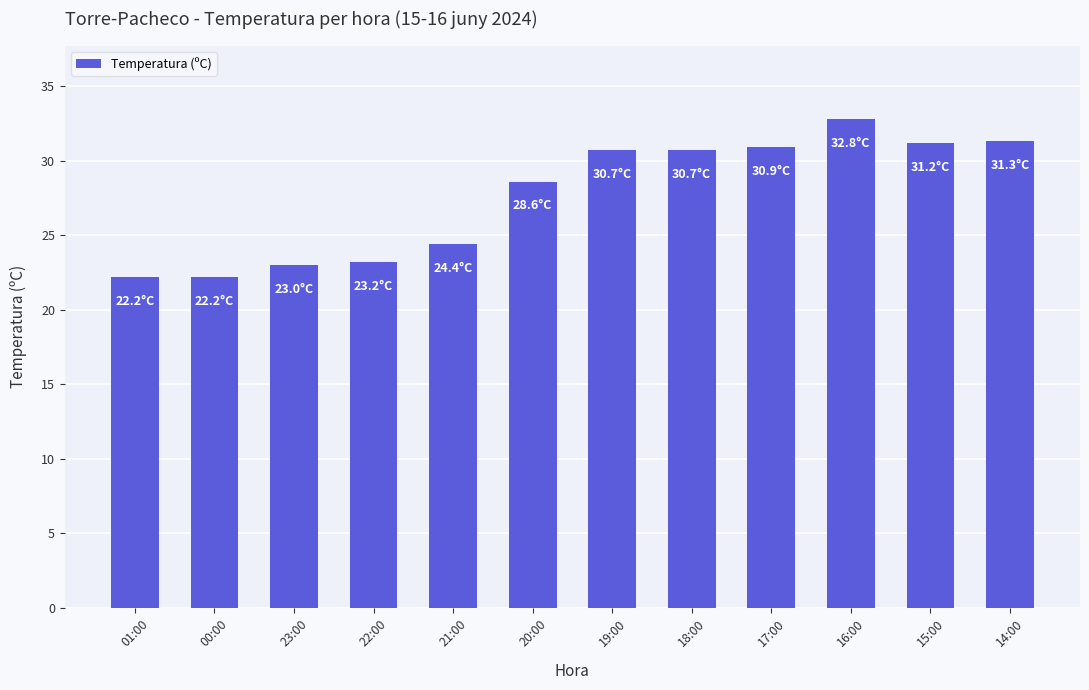

At which label is the value closest to 27?

20:00